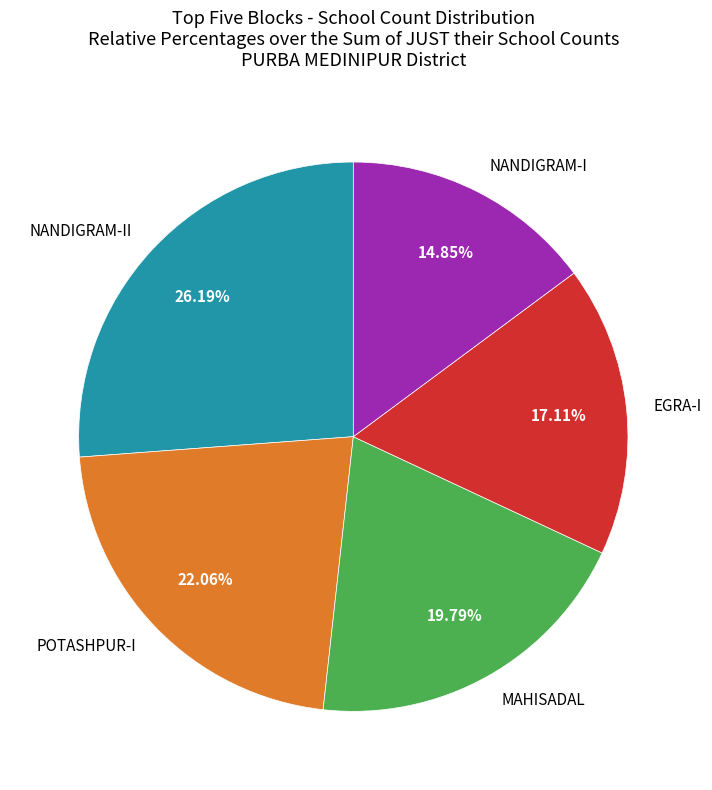

What percentage is NOT represented by EGRA-I?

82.9%